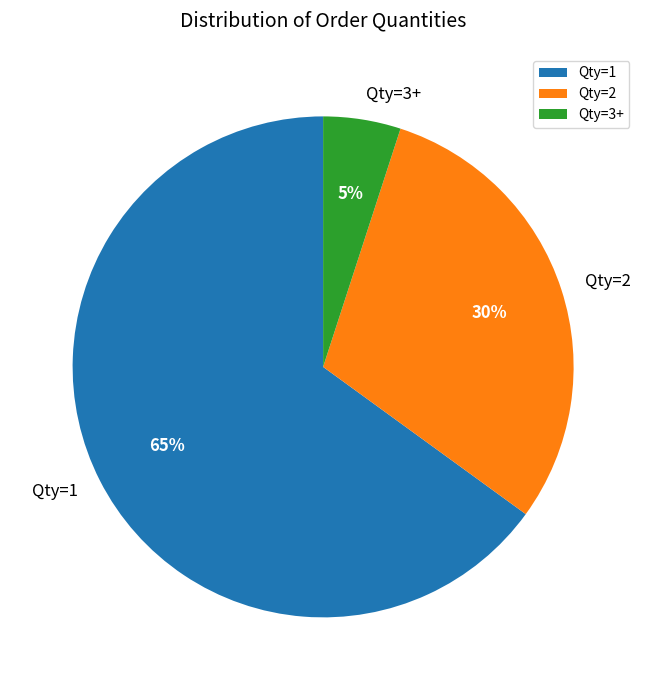

To the nearest percent, what portion does Qty=1 represent?

65%